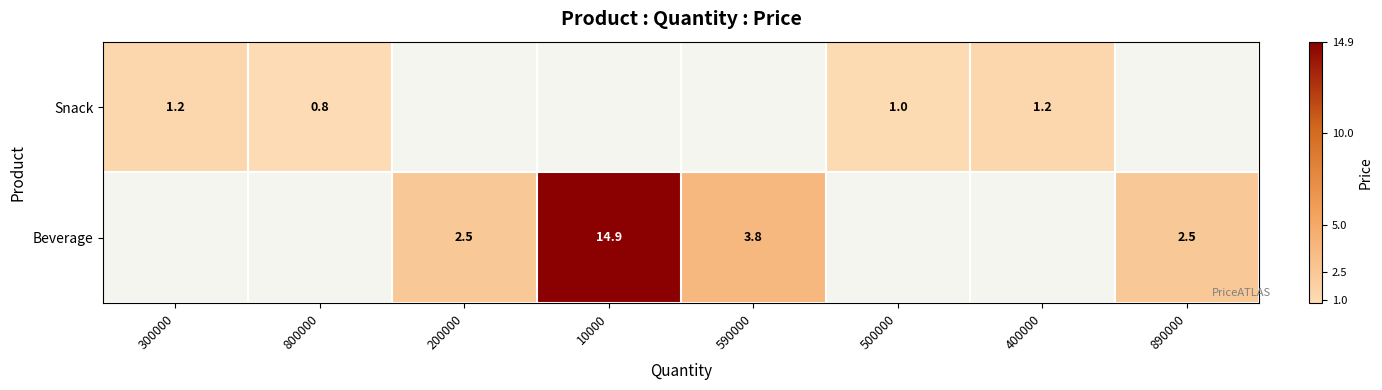

The Beverage series shows 1.0 at 200000. True or false?

False